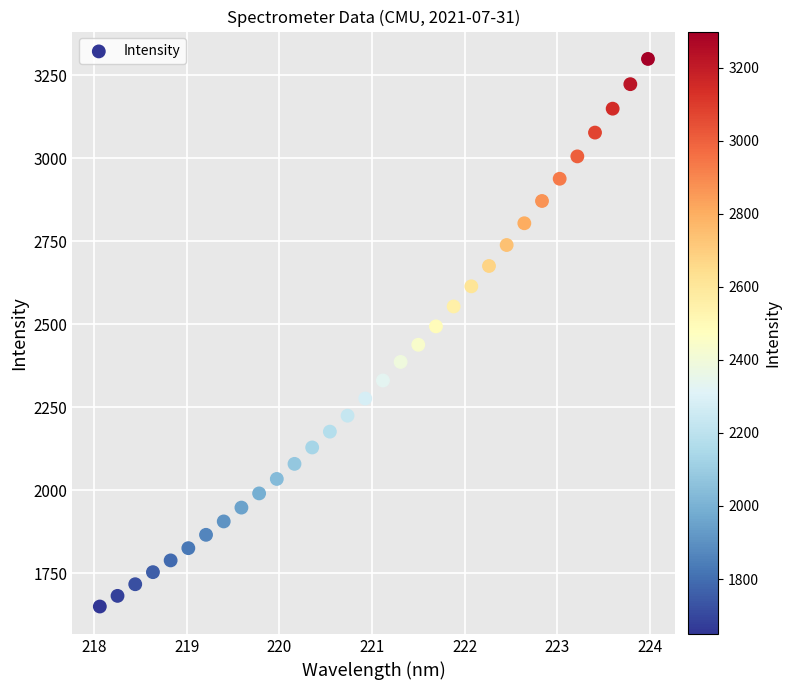

What is the range of Y values (max minus min)?

1648.8